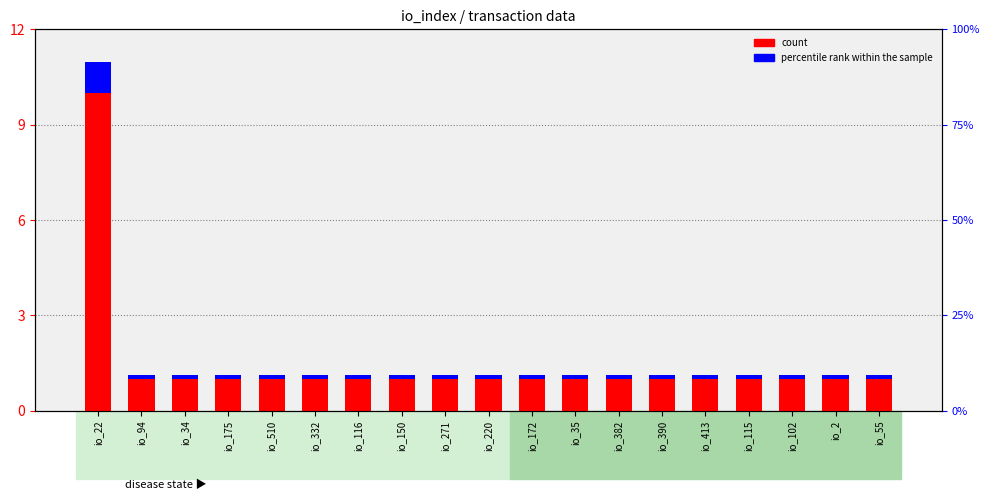

How many bars are there in each group?

2